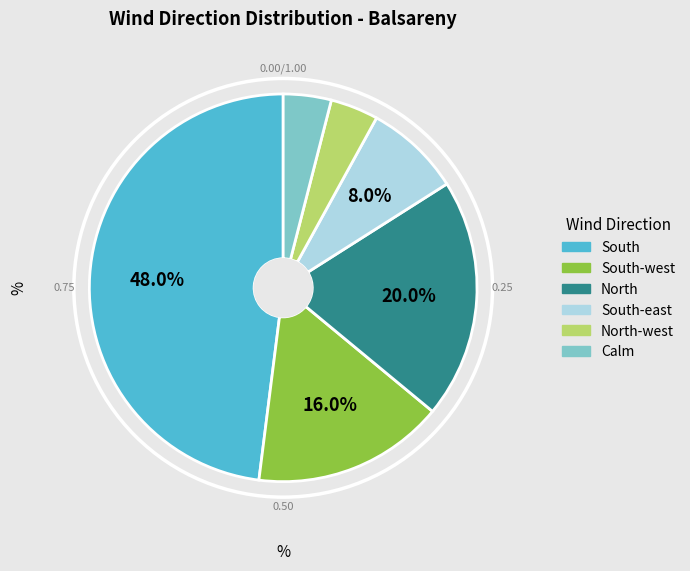

Does any single category account for the majority?

No